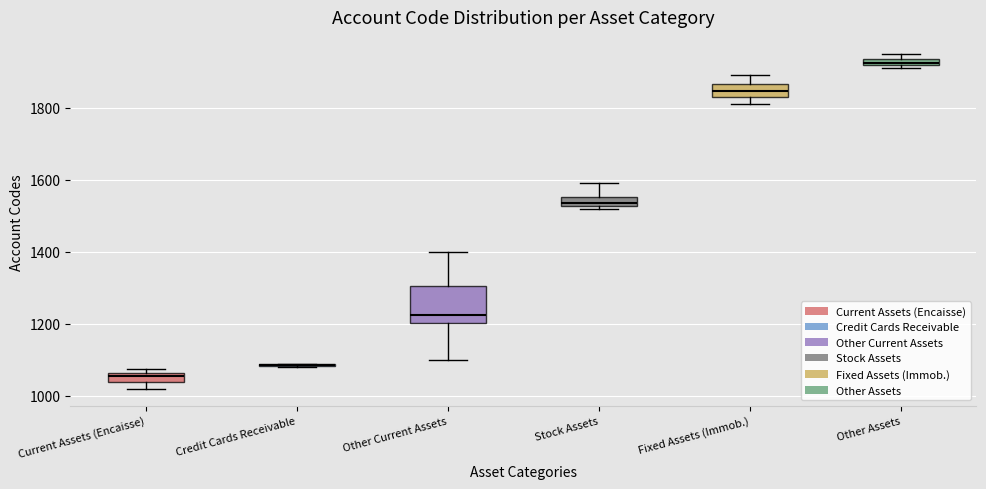

Where is the lower edge of the box for Current Assets (Encaisse) on the y-axis? The values are not printed on the chart, so give them approximately, as read against the axis.

1040